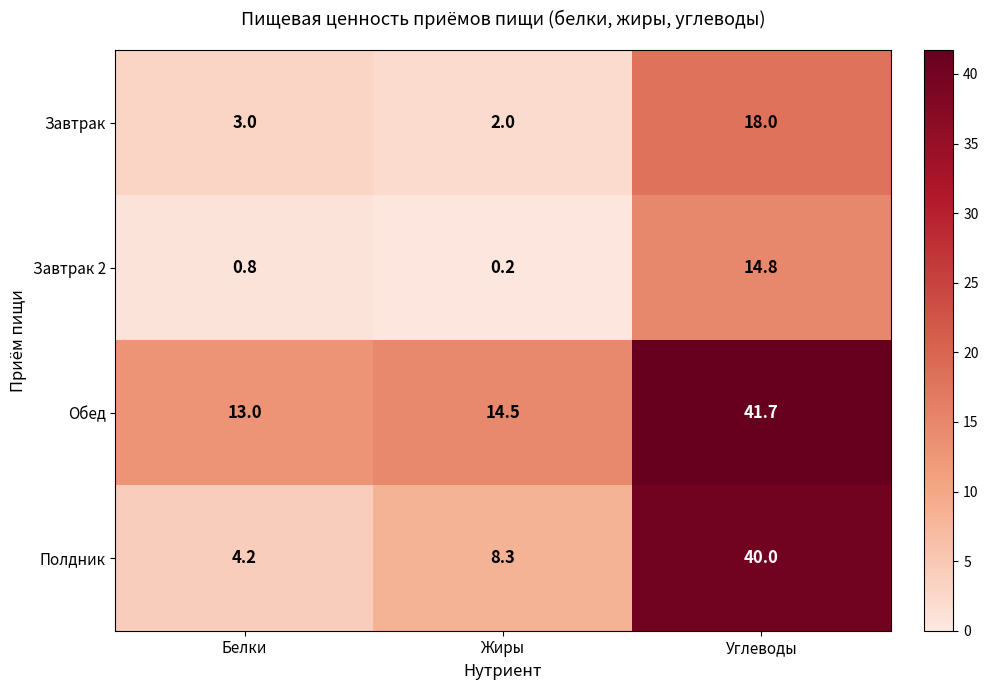

Which label corresponds to the smallest value in the chart?

Жиры